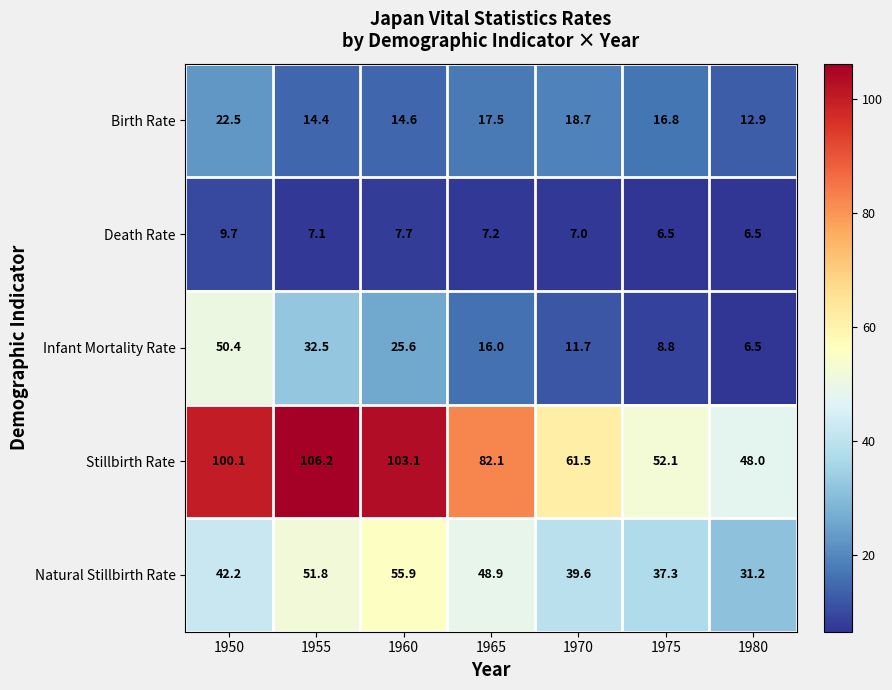

What is the minimum value shown in the chart?

6.5